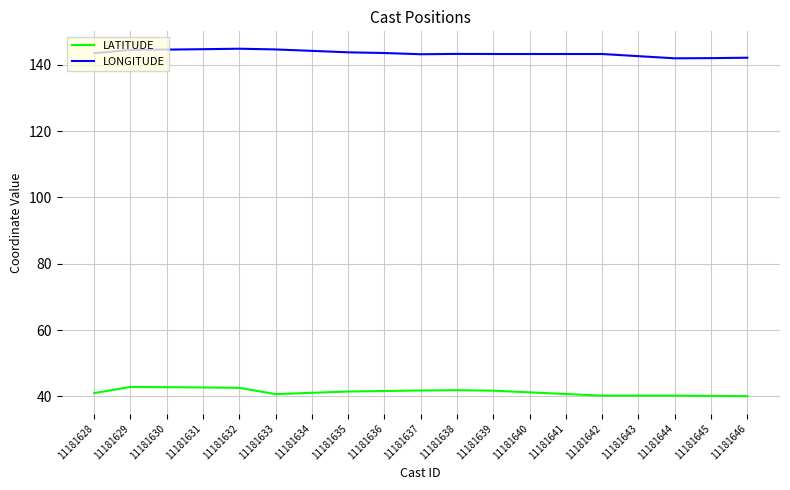

Is it true that LONGITUDE equals 73.0 at 11181631?

False